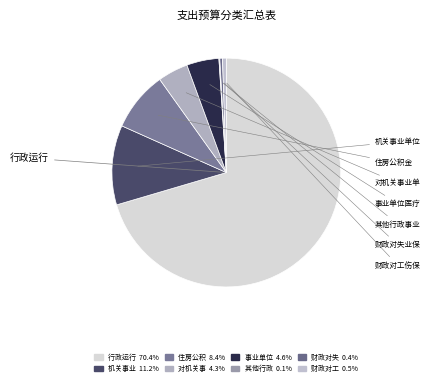

How many segments does this pie chart have?

8